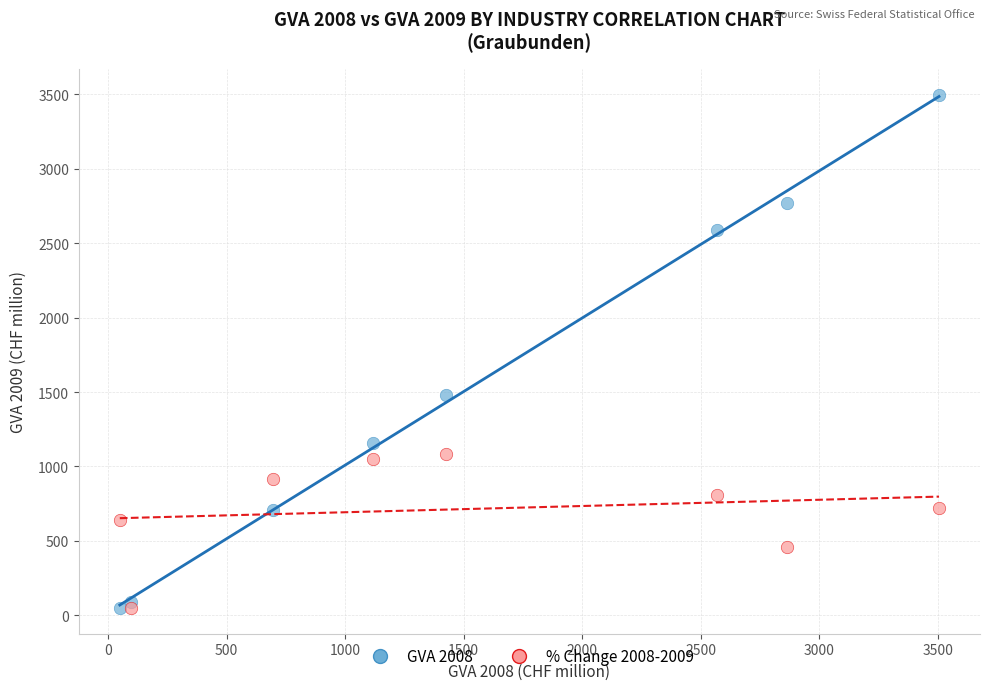

What are all the series names shown in the legend?

GVA 2008, % Change 2008-2009